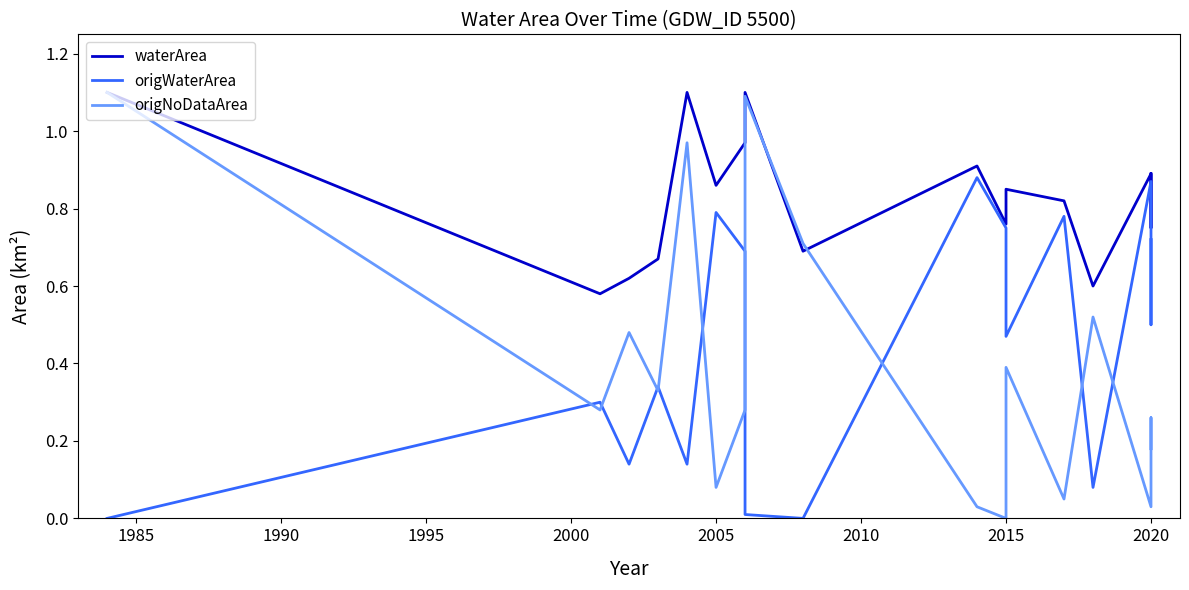

List the series in order of their peak value, lowest first.

origWaterArea, waterArea, origNoDataArea